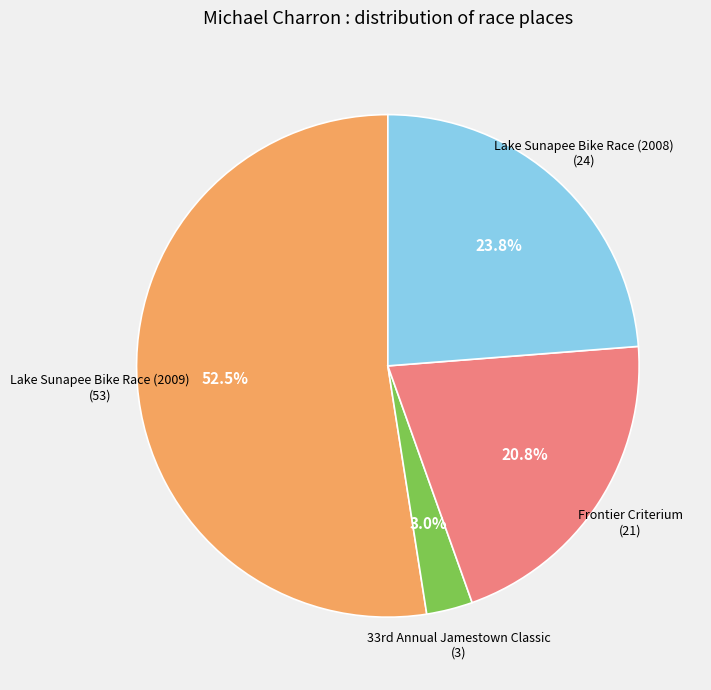

What is the largest slice in the pie chart?

Lake Sunapee Bike Race (2009)